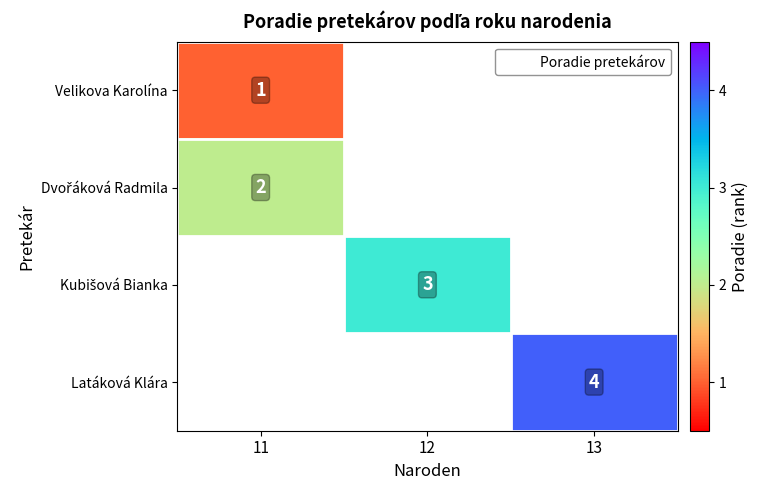

The value of Velikova Karolína at 11 is 0.5. True or false?

False